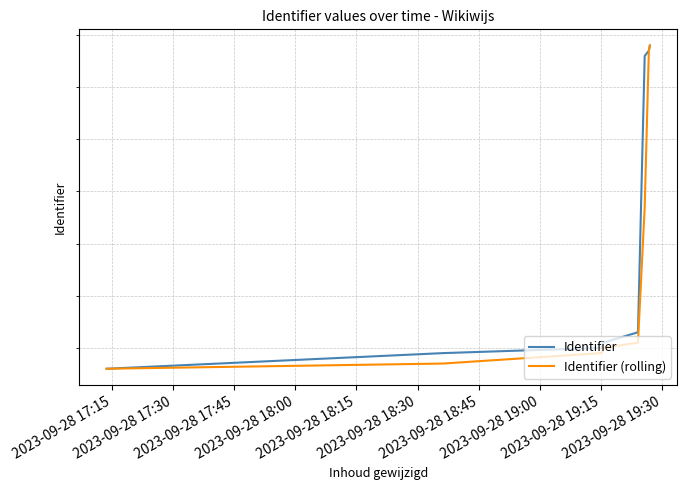

List the series in order of their peak value, highest first.

Identifier, Identifier (rolling)